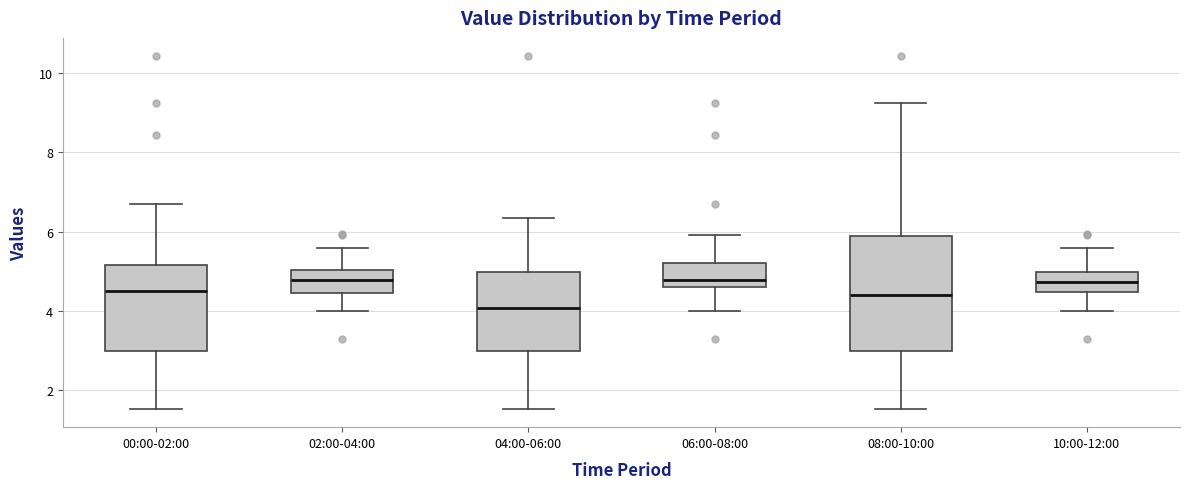

Where is the upper edge of the box for 10:00-12:00 on the y-axis? The values are not printed on the chart, so give them approximately, as read against the axis.

5.0